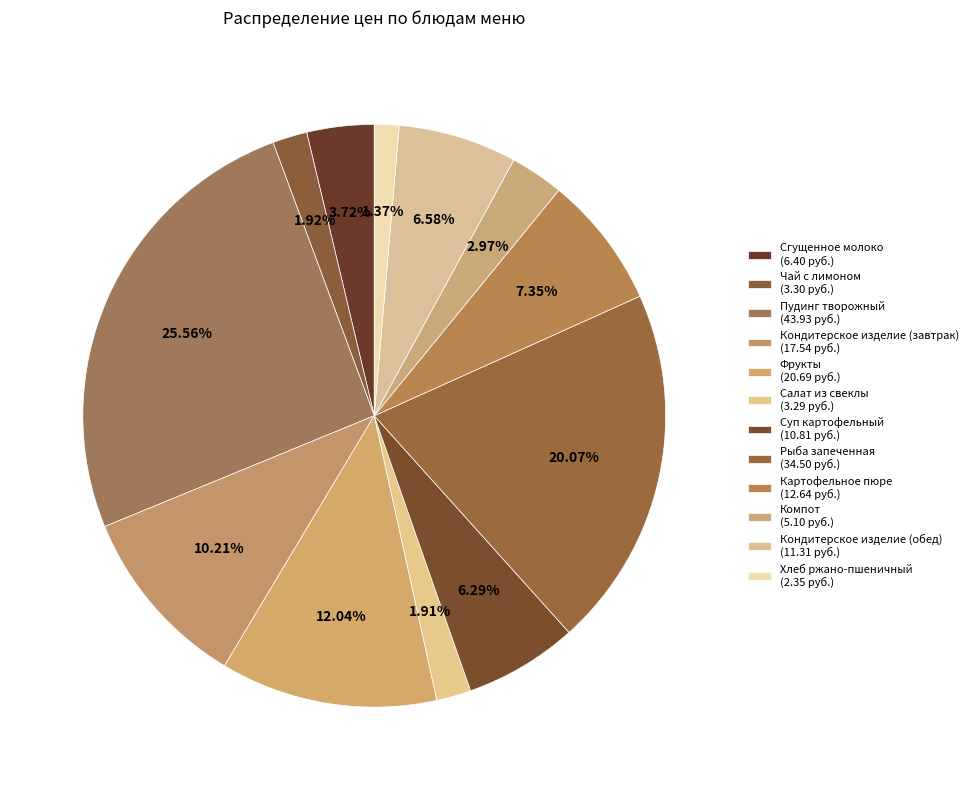

How many slices are in this pie chart?

12